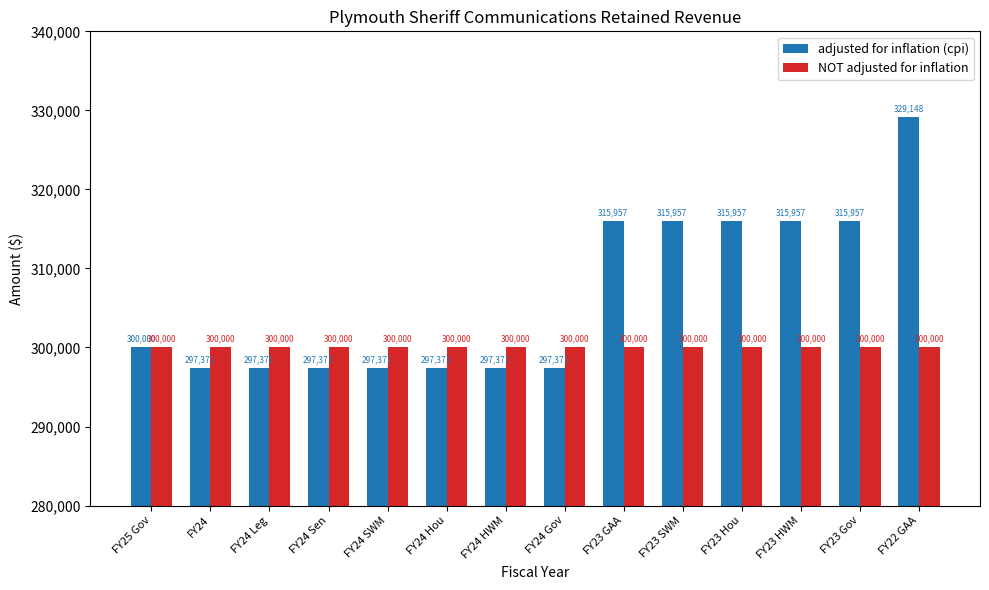

What are all the series names shown in the legend?

adjusted for inflation (cpi), NOT adjusted for inflation